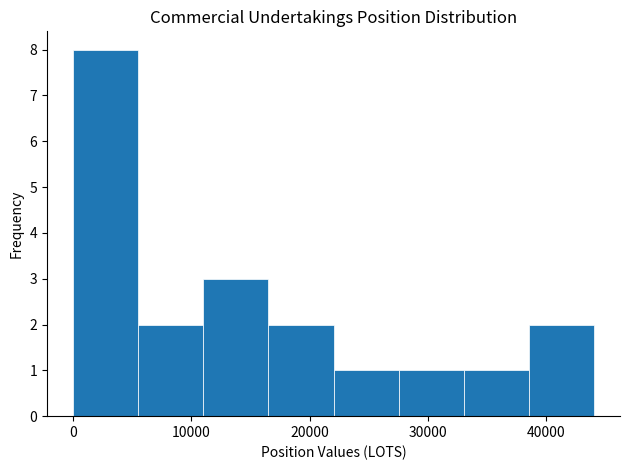

What is the height of the bar covering 11000 to 17000 on the x-axis? Neither the bar edges nor the heights are printed on the chart, so give them approximately, as read against the axes.

3